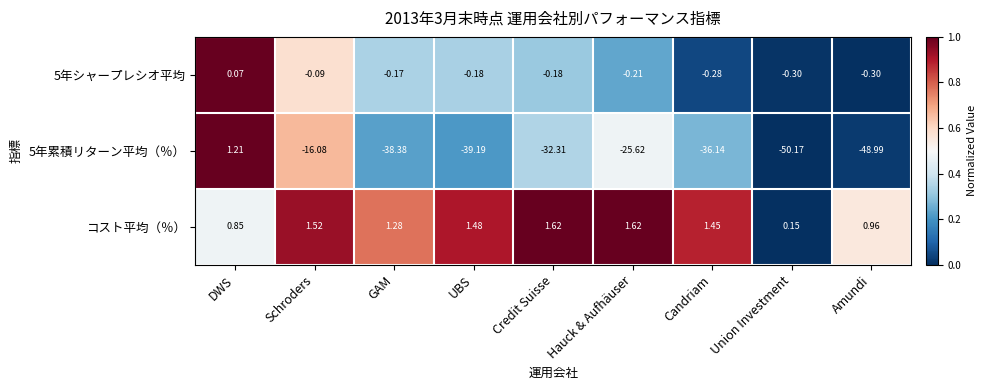

At which label does 5年累積リターン平均（％） first exceed -36?

DWS